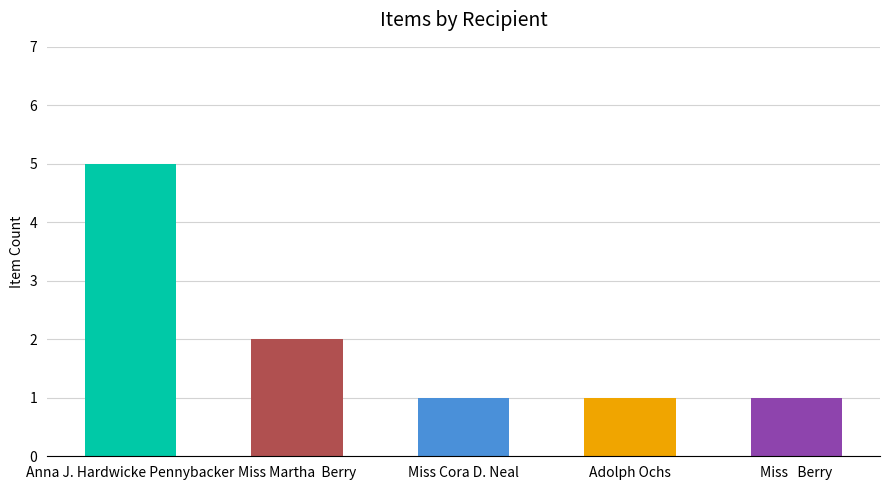

How many categories are shown in the chart?

5